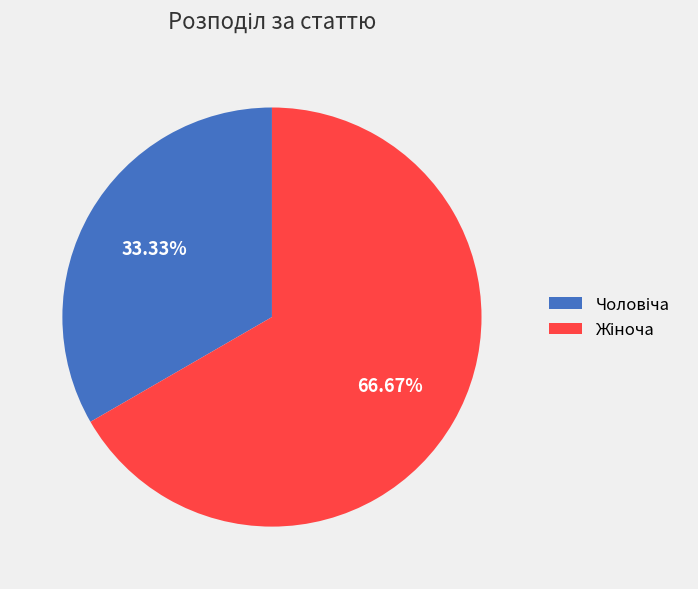

Is there any slice that represents more than half of the pie?

Yes